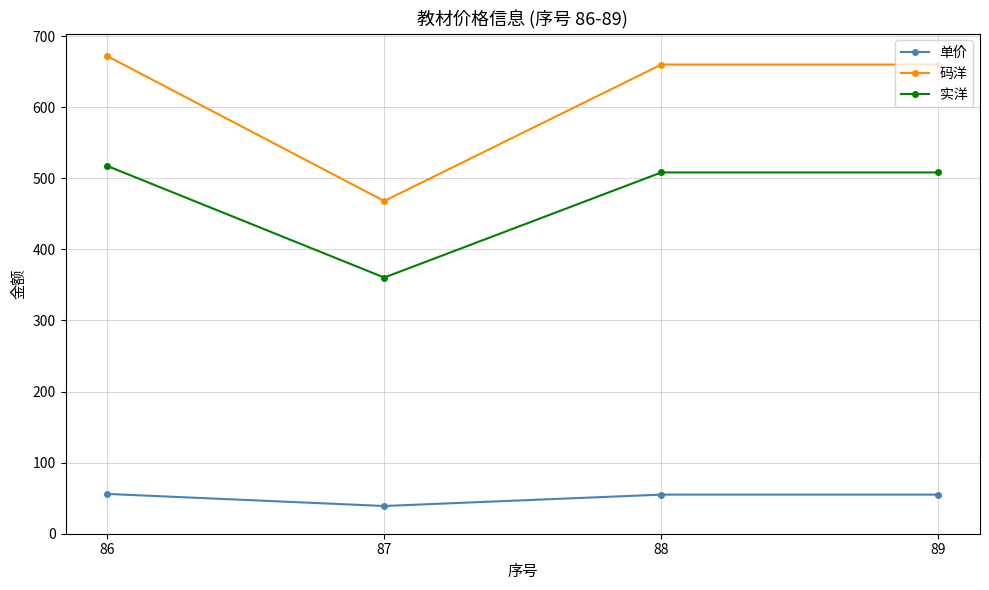

How many interior local valleys does the 实洋 series have?

1